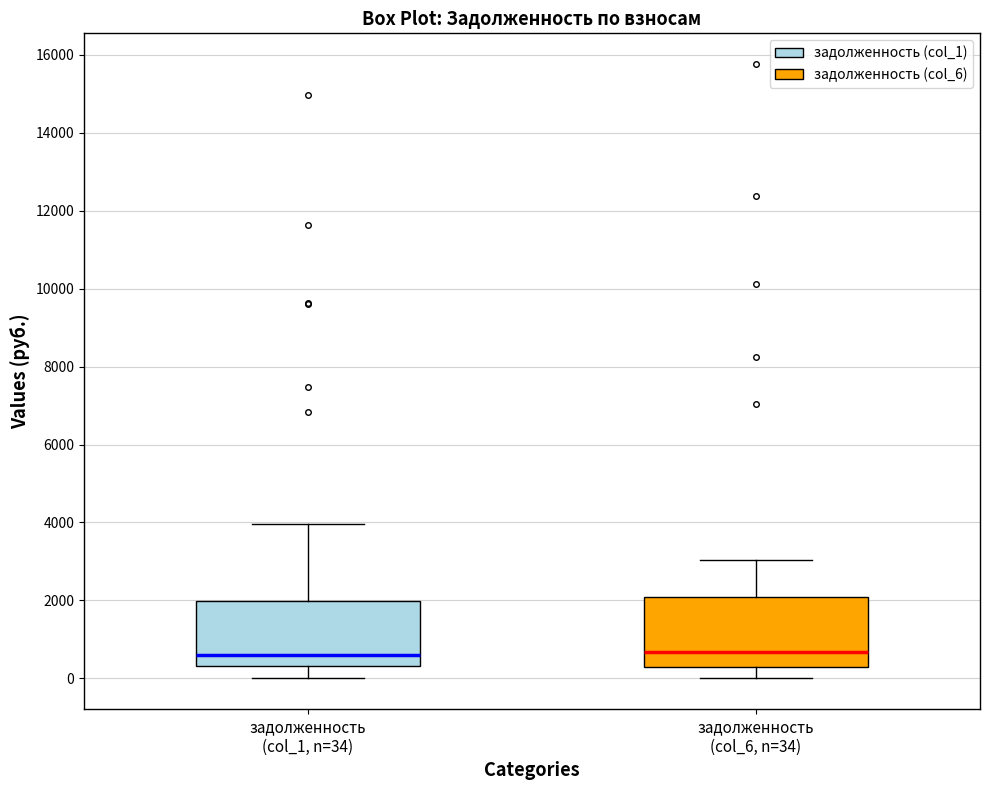

Reading left to right, read every box against the y-axis: the position of its median line, the range the box covers, and the ends of its whiskers. The values are not printed on the chart, so give them approximately, as read against the axis.

задолженность (col_1, n=34): median 600, box 400 to 2000, whiskers 0 to 4000
задолженность (col_6, n=34): median 600, box 200 to 2000, whiskers 0 to 3000